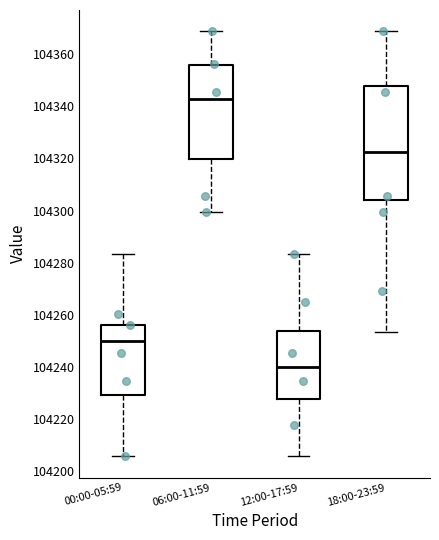

Which box is the tallest, from its lower edge to its upper edge?

18:00-23:59